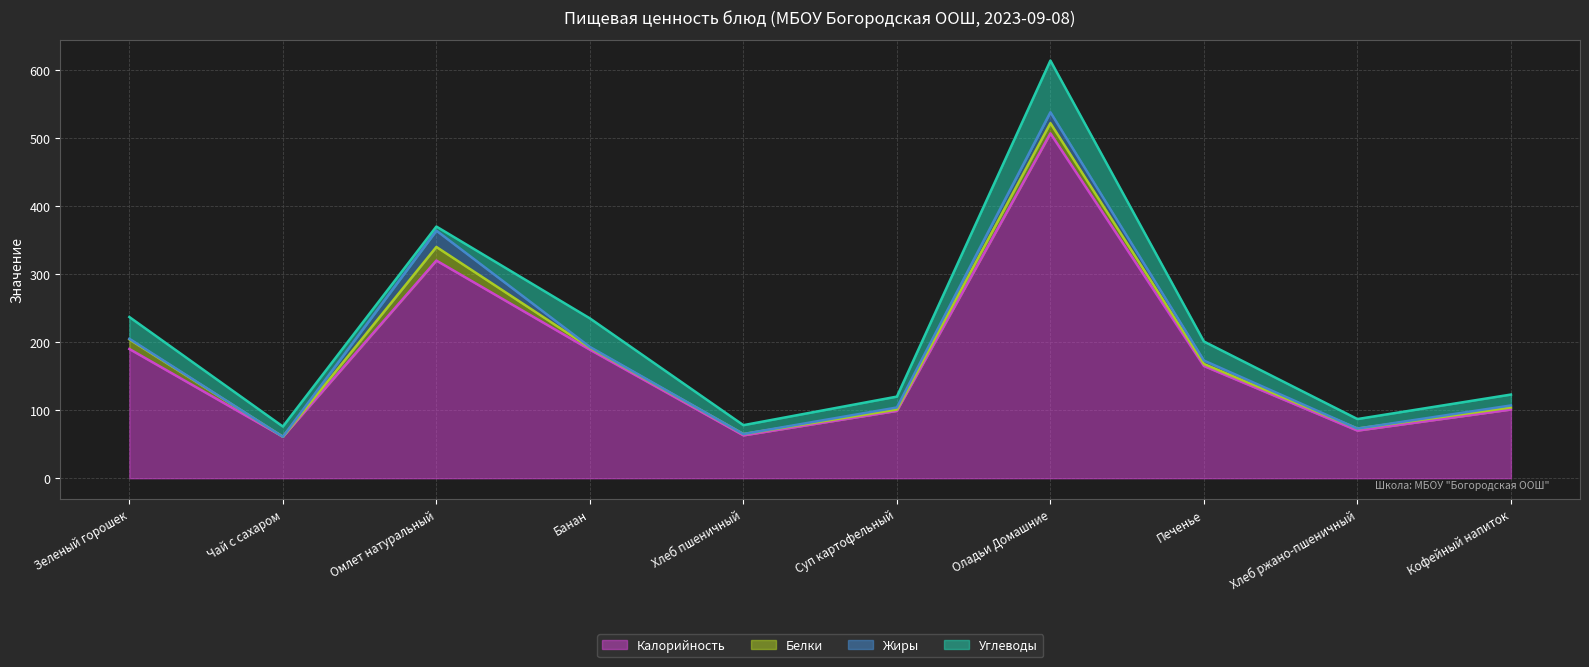

Which series ends up on top after the final intersection of Жиры and Белки?

Белки